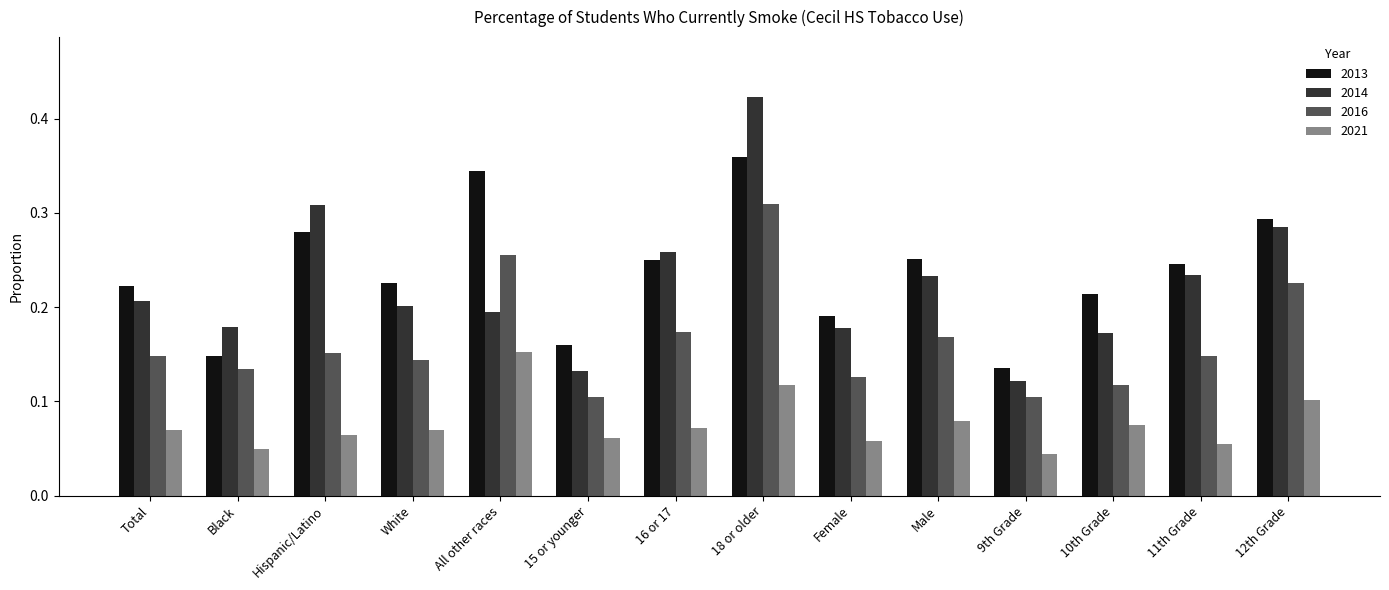

What are all the series names shown in the legend?

2013, 2014, 2016, 2021